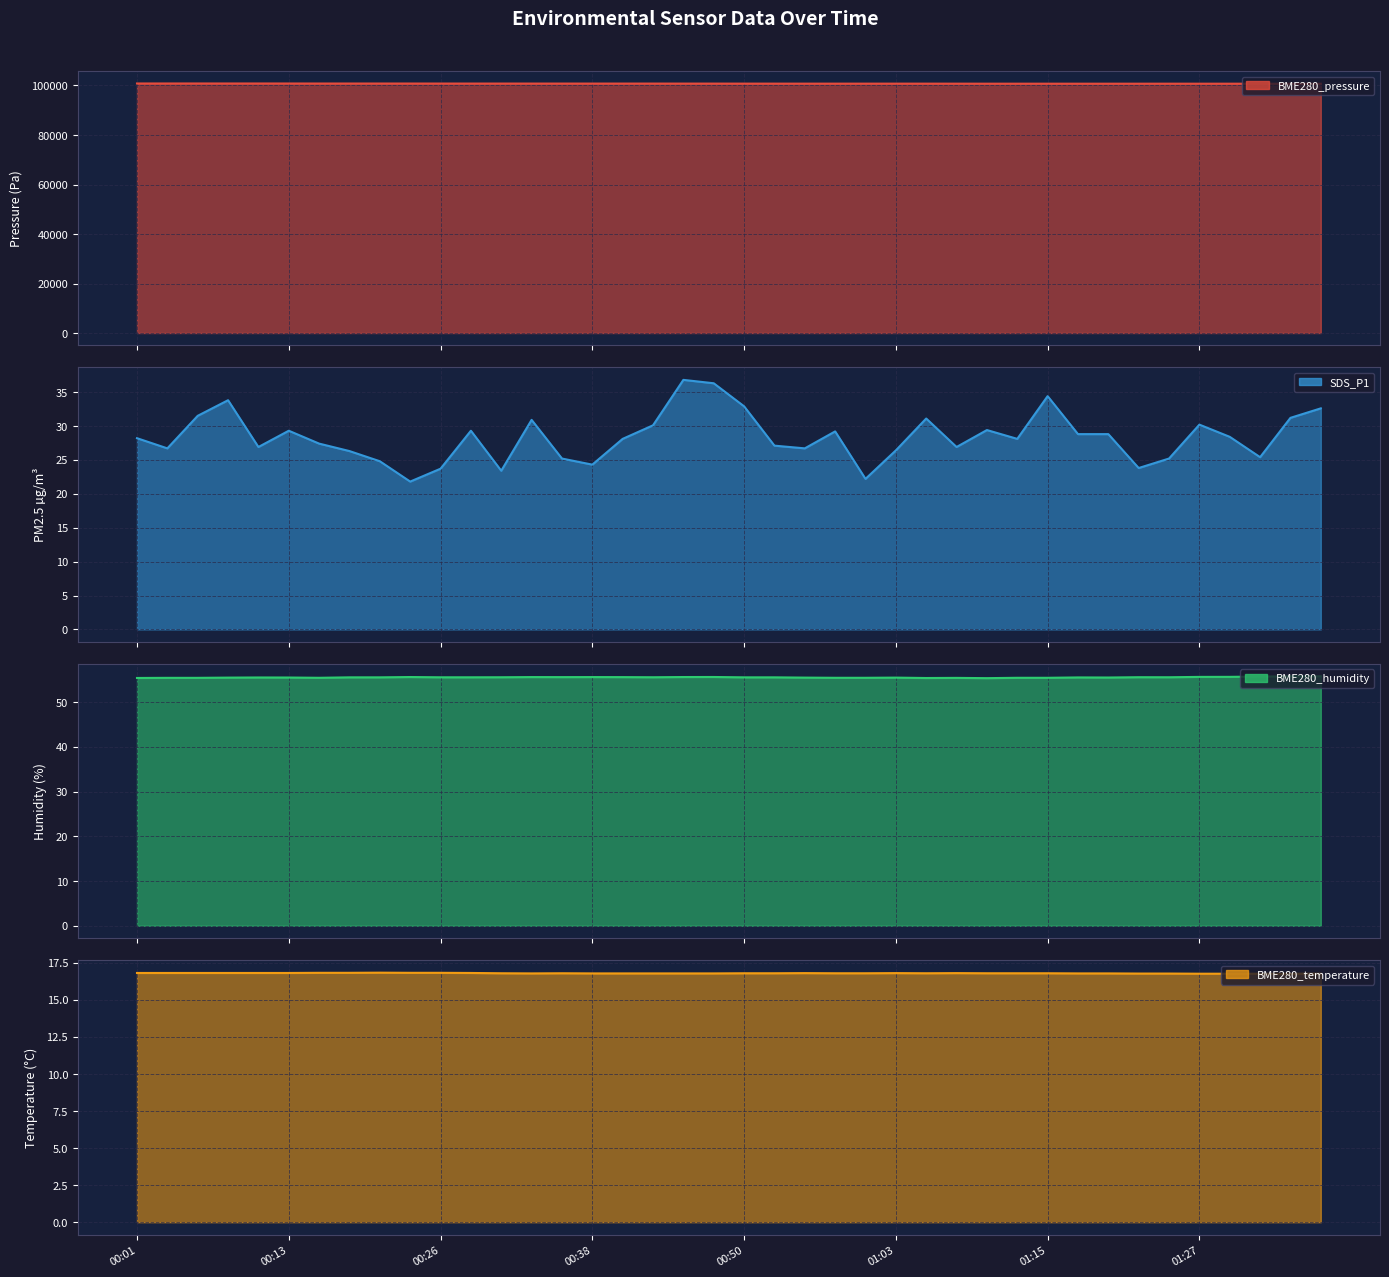

What position from the right is 00:23?

31